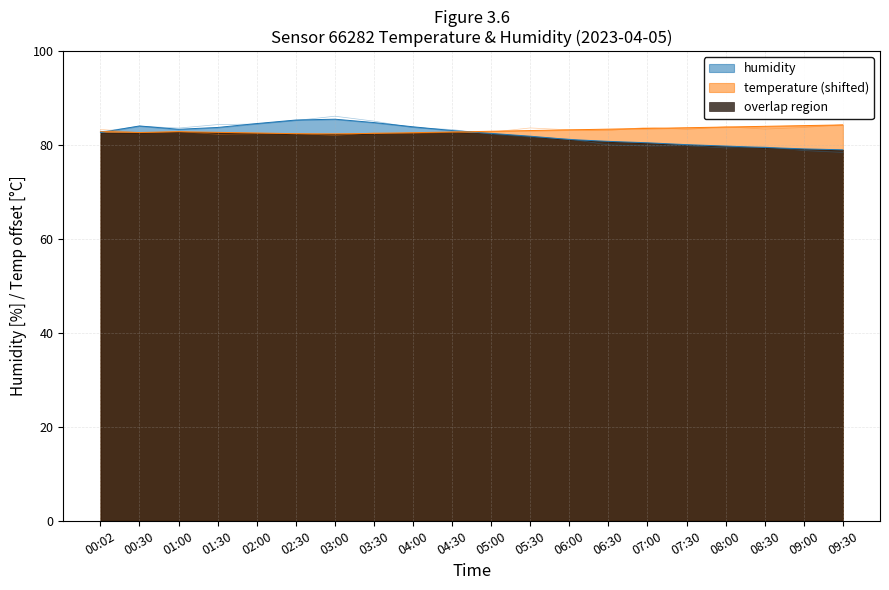

How many interior local valleys does the humidity series have?

1